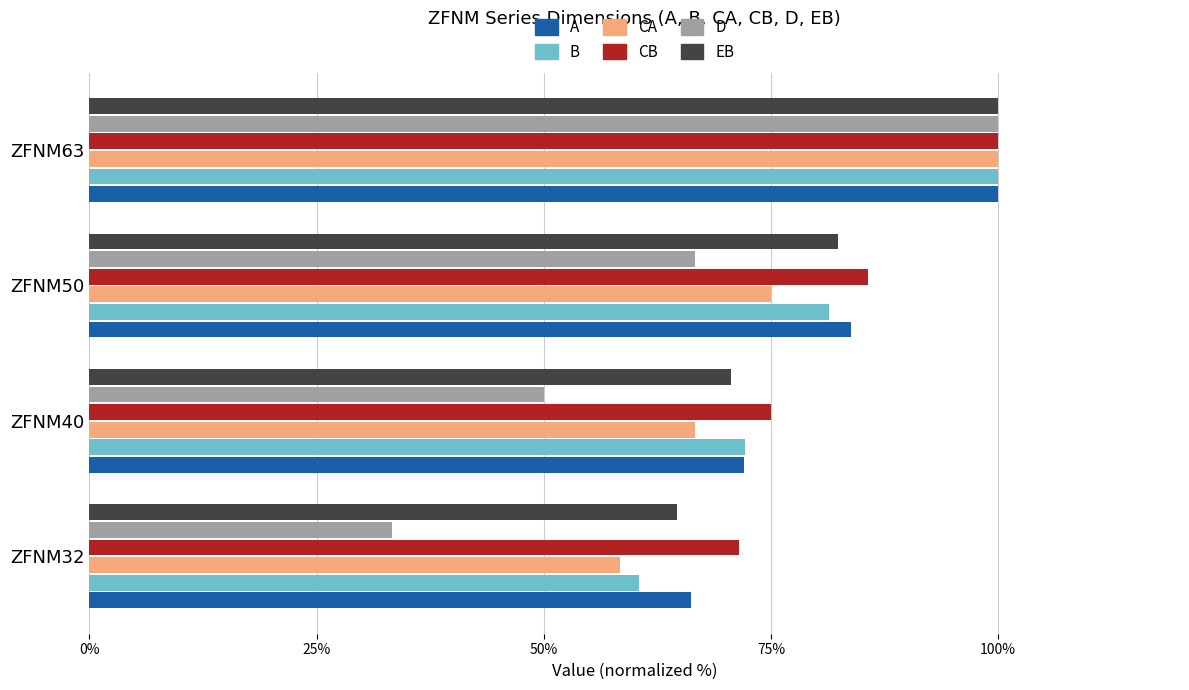

At how many categories does at least one series exceed 51?

4